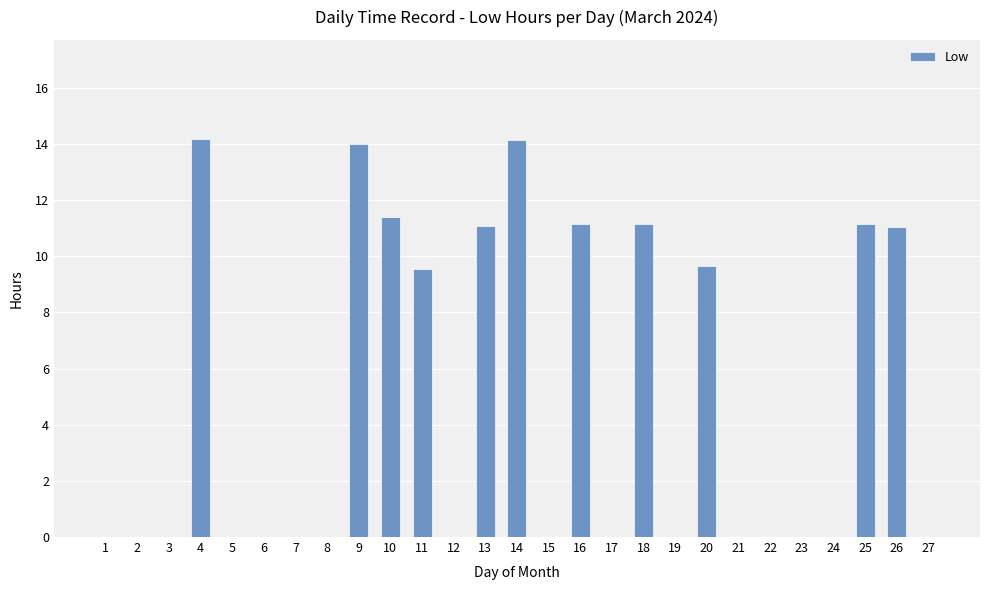

What is the change in value from 10 to 23?

-11.4